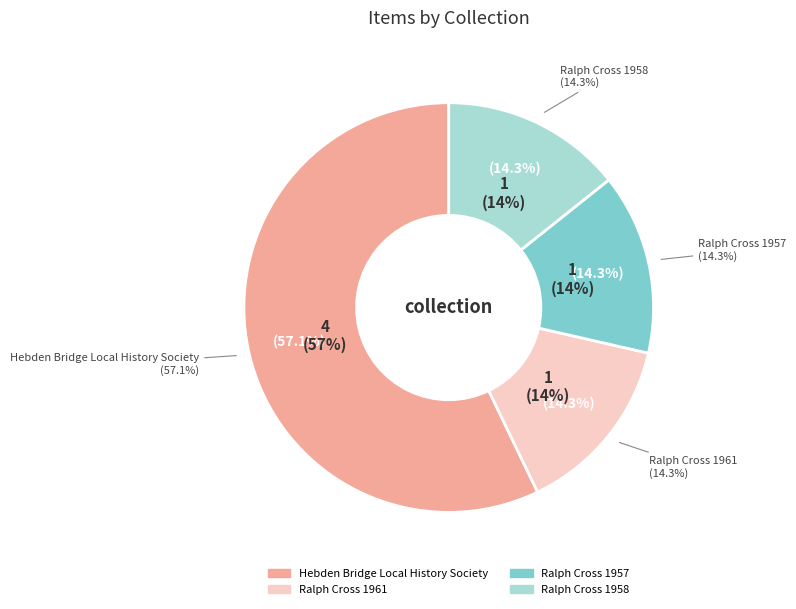

What is the ratio of the value at Hebden Bridge Local History Society to the value at Ralph Cross 1958?

4.0